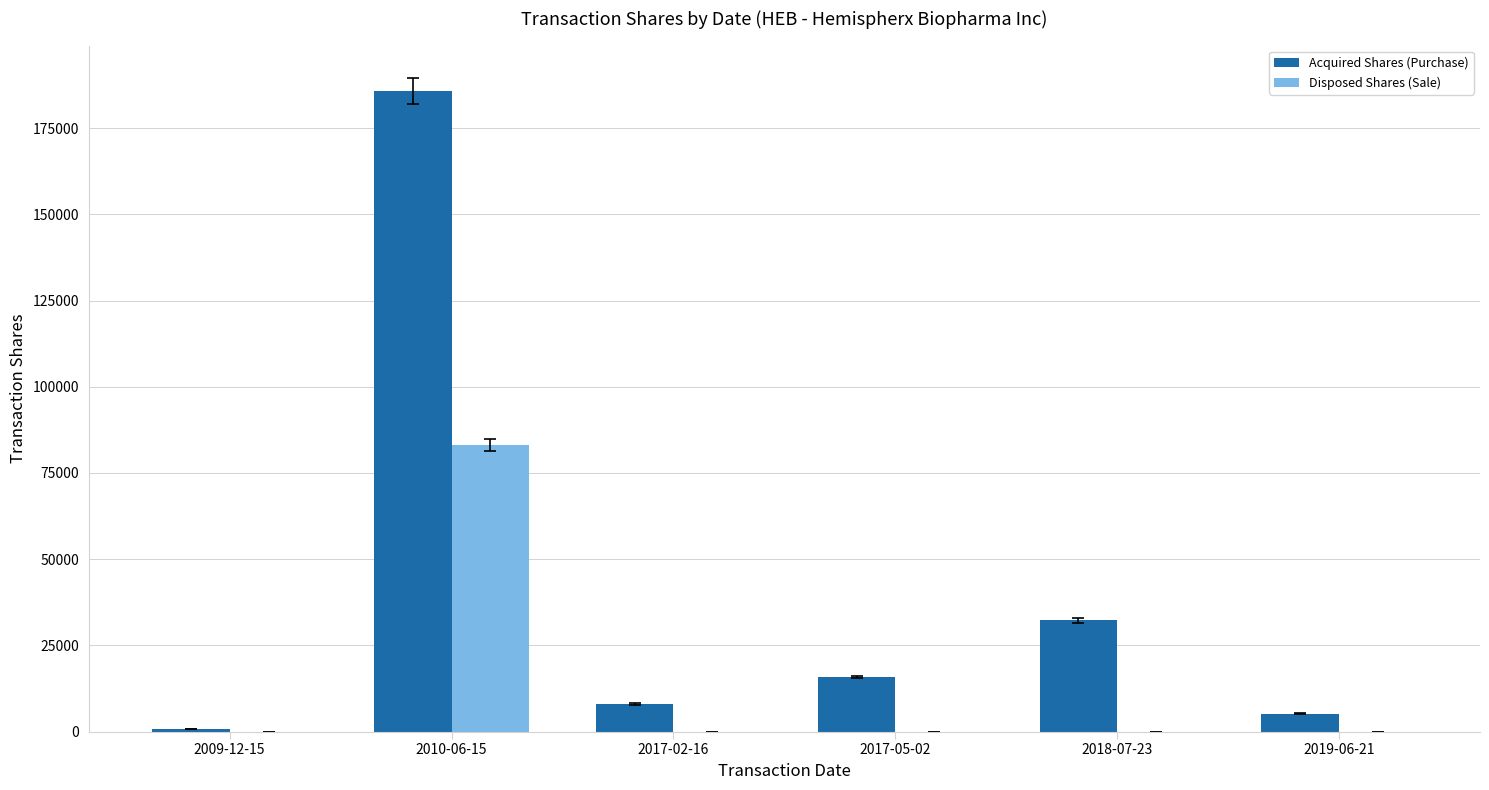

Which category has the highest value across all series?

2010-06-15